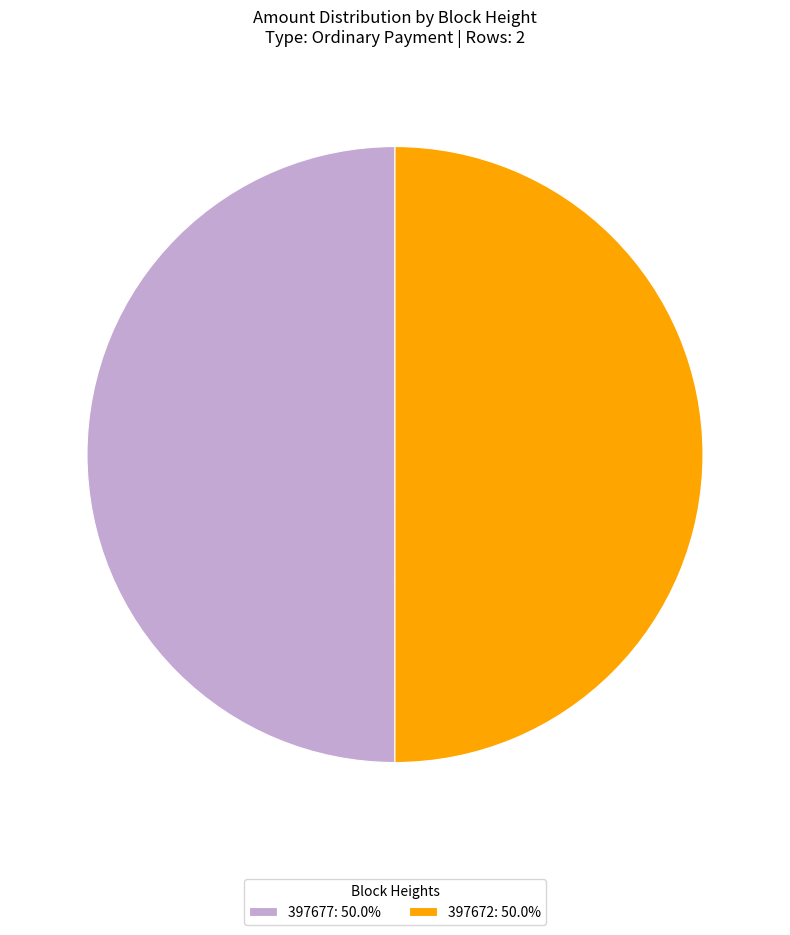

How many segments does this pie chart have?

2